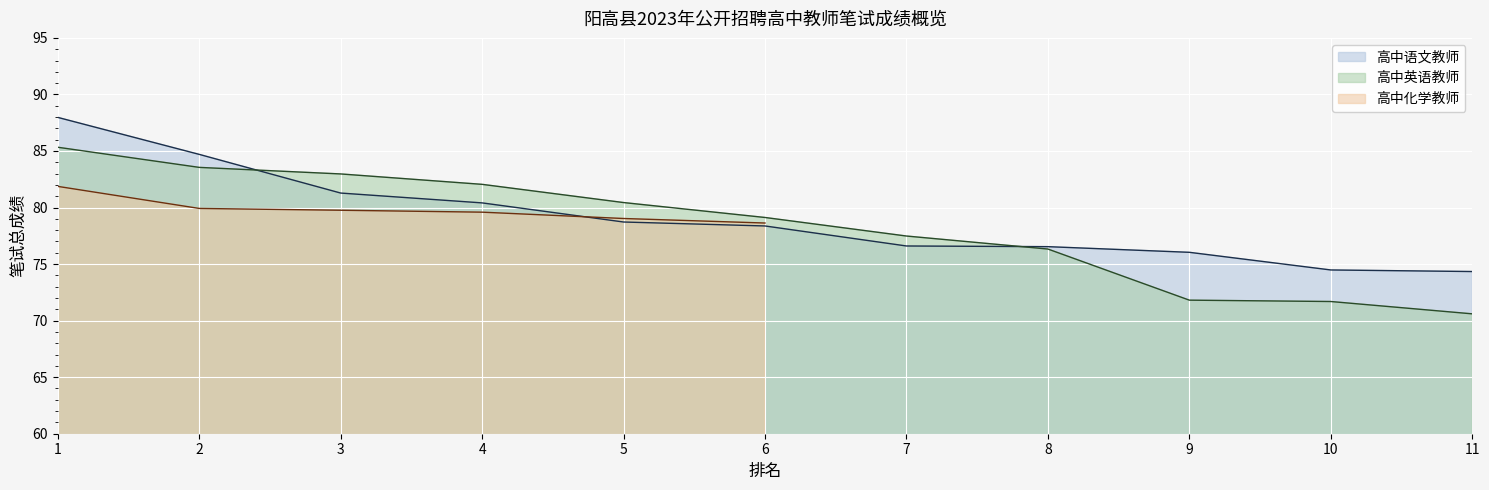

True or false: 高中英语教师 has a value of 79.1 at 6.

True